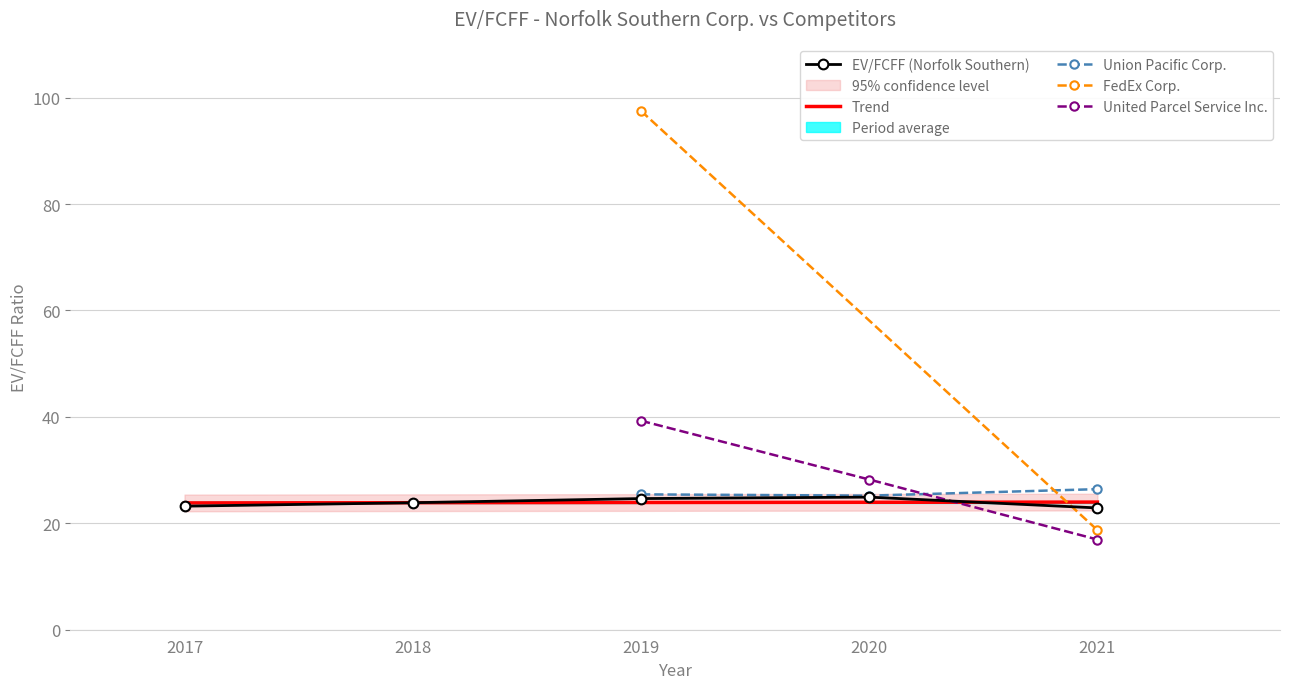

In Union Pacific Corp., how many points are lower than both neighbors (excluding endpoints)?

1